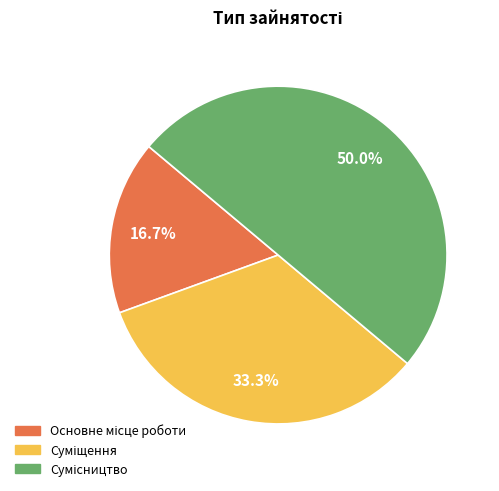

To the nearest percent, what is the average slice percentage?

33%